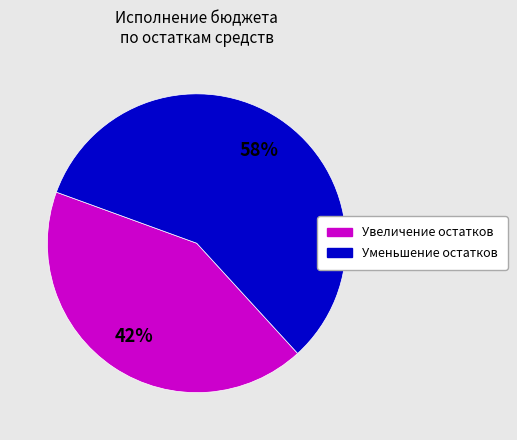

Is there a majority slice in this chart?

Yes